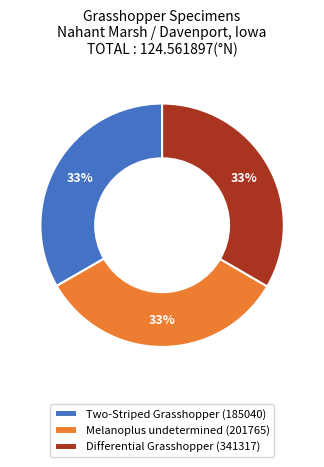

What is the ratio of the value at Differential Grasshopper (341317) to the value at Melanoplus undetermined (201765)?

1.0